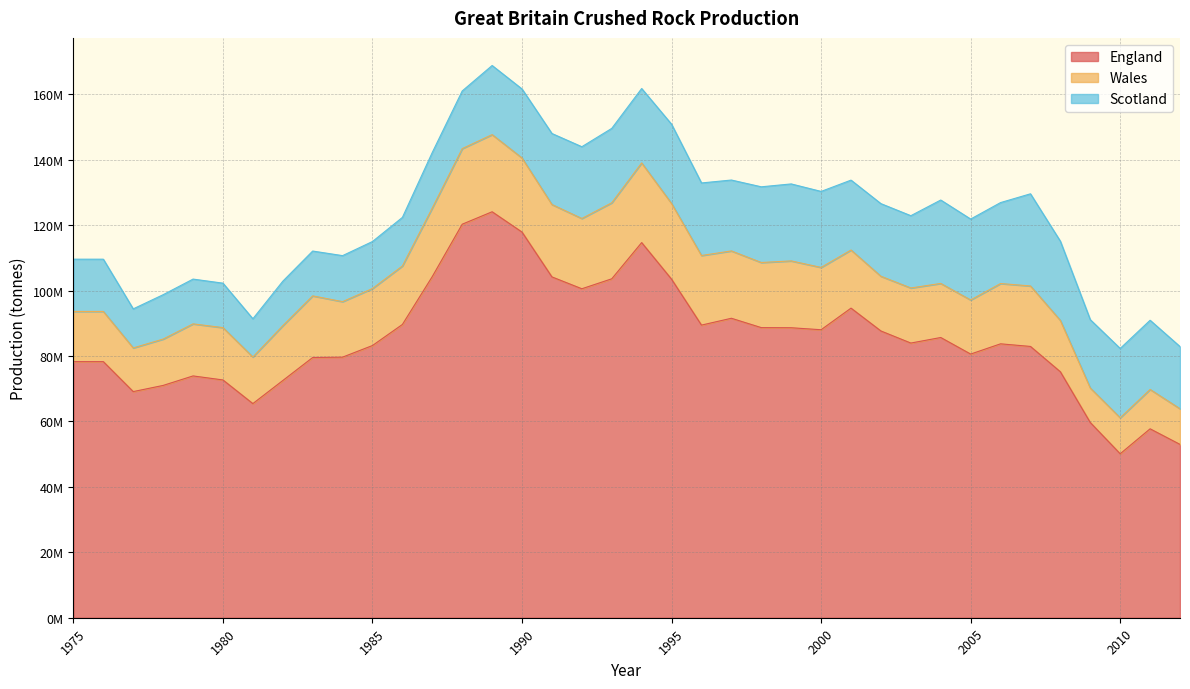

Between 2000 and 2008, which series saw the biggest shift?

England